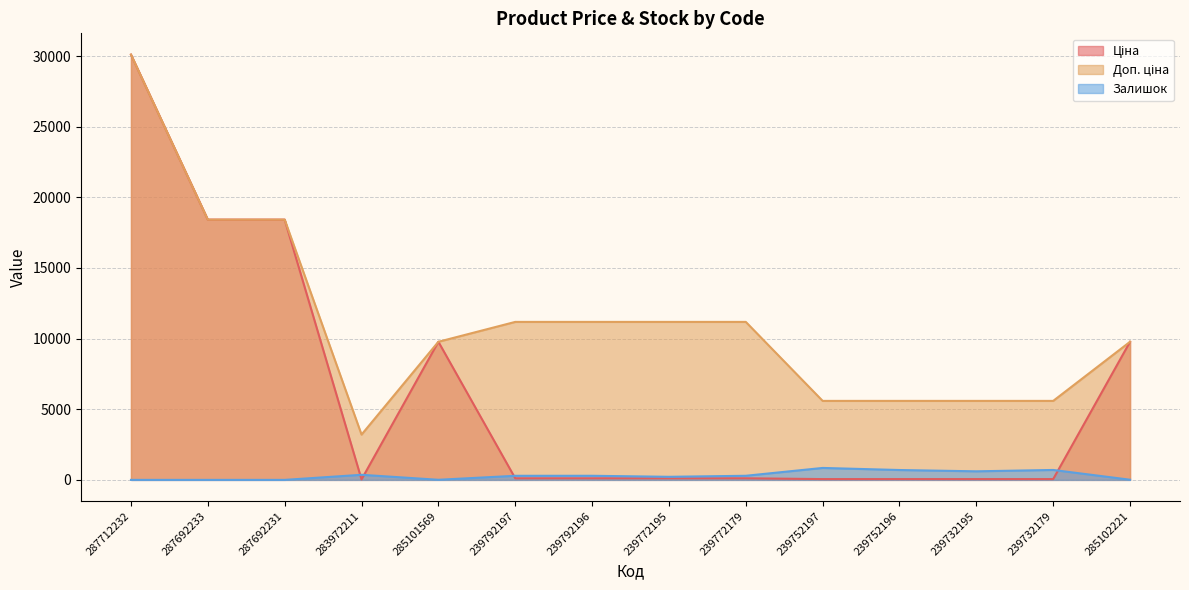

How many lines are shown in the chart?

3